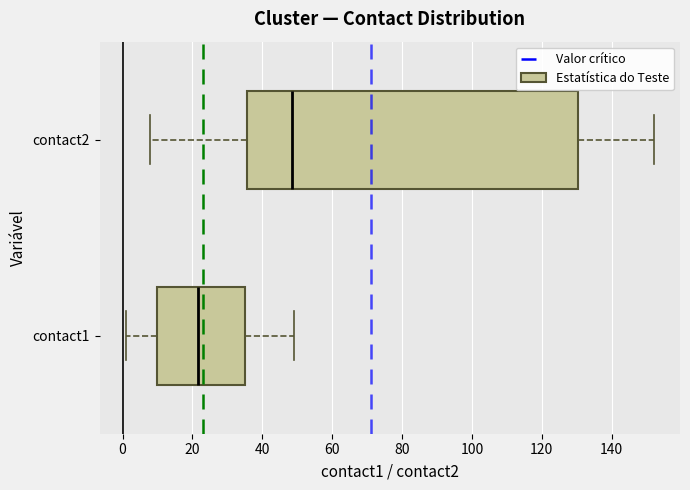

Reading bottom to top, read every box against the x-axis: the position of its median line, the range the box covers, and the ends of its whiskers. The values are not printed on the chart, so give them approximately, as read against the axis.

contact1: median 22, box 10 to 36, whiskers 2 to 50
contact2: median 48, box 36 to 130, whiskers 8 to 152